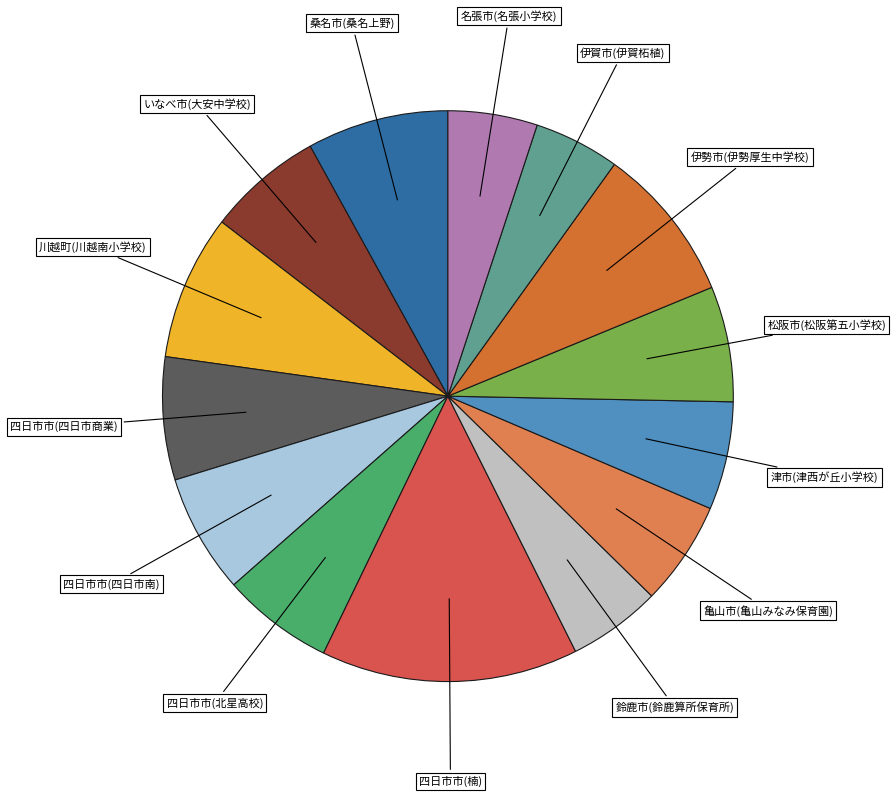

Count the number of slices in the pie.

14